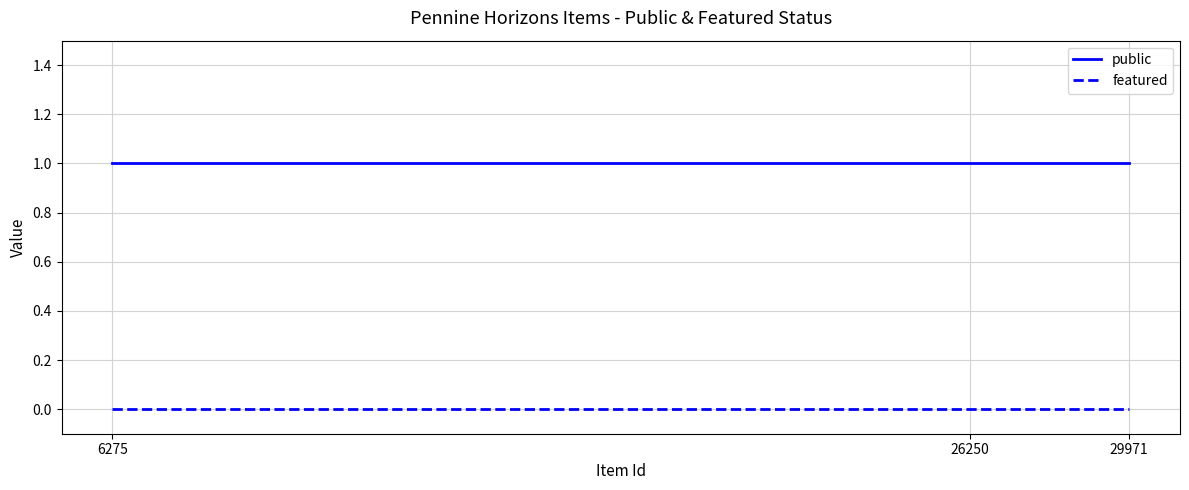

Reading left to right, list all the values displayed in this chart.

public: 6275=1	26250=1	29971=1
featured: 6275=0	26250=0	29971=0